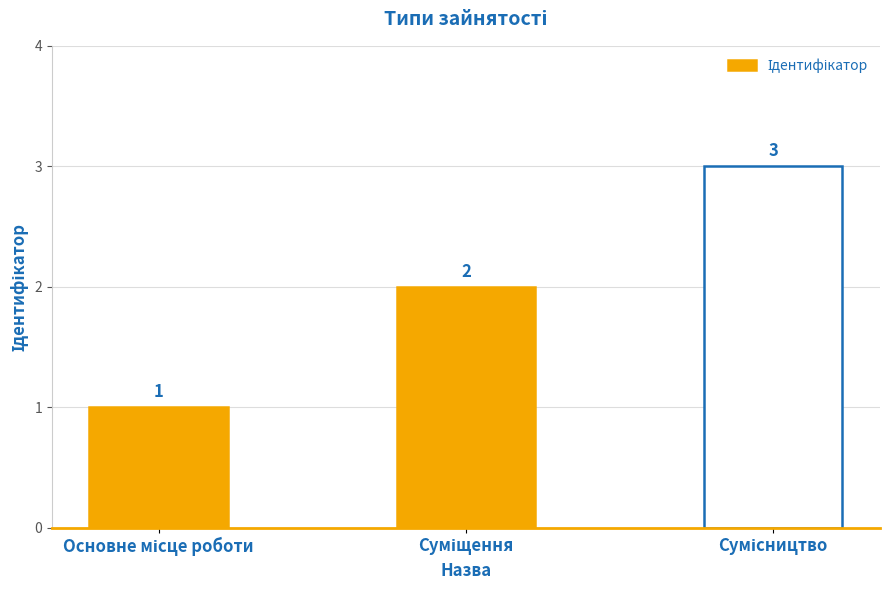

What is the maximum value shown in the chart?

3